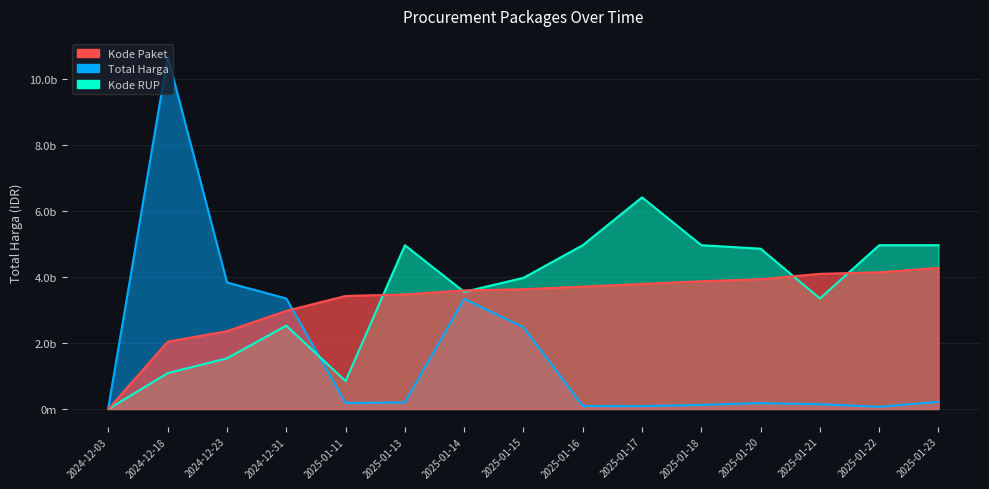

Reading left to right, transcribe all the data shown in this chart.

Total Harga: 2024-12-03=58272000.0	2024-12-18=10674283200.0	2024-12-23=3827760000.0	2024-12-31=3343245888.0	2025-01-11=179922180.0	2025-01-13=198305422.0	2025-01-14=3330000000.0	2025-01-15=2473600000.0	2025-01-16=88435200.0	2025-01-17=85970000.0	2025-01-18=121282530.0	2025-01-20=177127168.0	2025-01-21=142599000.0	2025-01-22=65851050.0	2025-01-23=214730000.0
Kode Paket: 2024-12-03=0.0	2024-12-18=2036113284.0	2024-12-23=2353812243.4	2024-12-31=2969479551.1	2025-01-11=3419807046.5	2025-01-13=3465927914.4	2025-01-14=3588171918.2	2025-01-15=3623908253.9	2025-01-16=3701927695.7	2025-01-17=3783649448.9	2025-01-18=3865280901.8	2025-01-20=3926685092.1	2025-01-21=4089519071.7	2025-01-22=4136001140.7	2025-01-23=4269713280.0
Kode RUP: 2024-12-03=0.0	2024-12-18=1083727727.4	2024-12-23=1532320858.0	2024-12-31=2522496797.1	2025-01-11=844344256.2	2025-01-13=4956648535.8	2025-01-14=3543967165.9	2025-01-15=3967794998.2	2025-01-16=4956648535.8	2025-01-17=6404569920.0	2025-01-18=4956648535.8	2025-01-20=4850773552.2	2025-01-21=3343571113.4	2025-01-22=4956648535.8	2025-01-23=4956648535.8